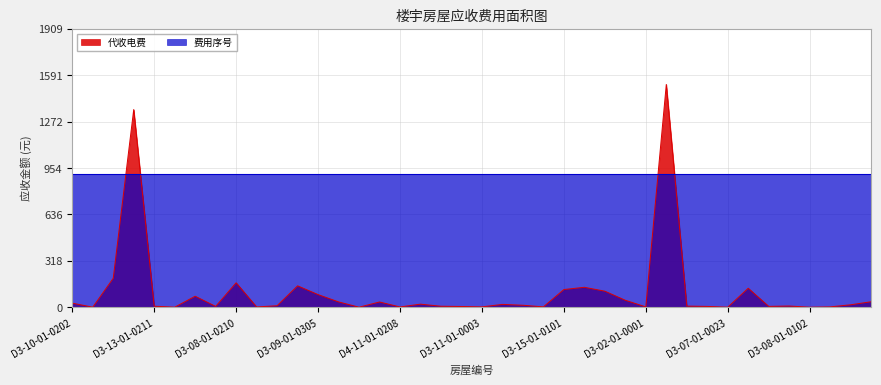

Where is the first local minimum?

D3-10-01-0207